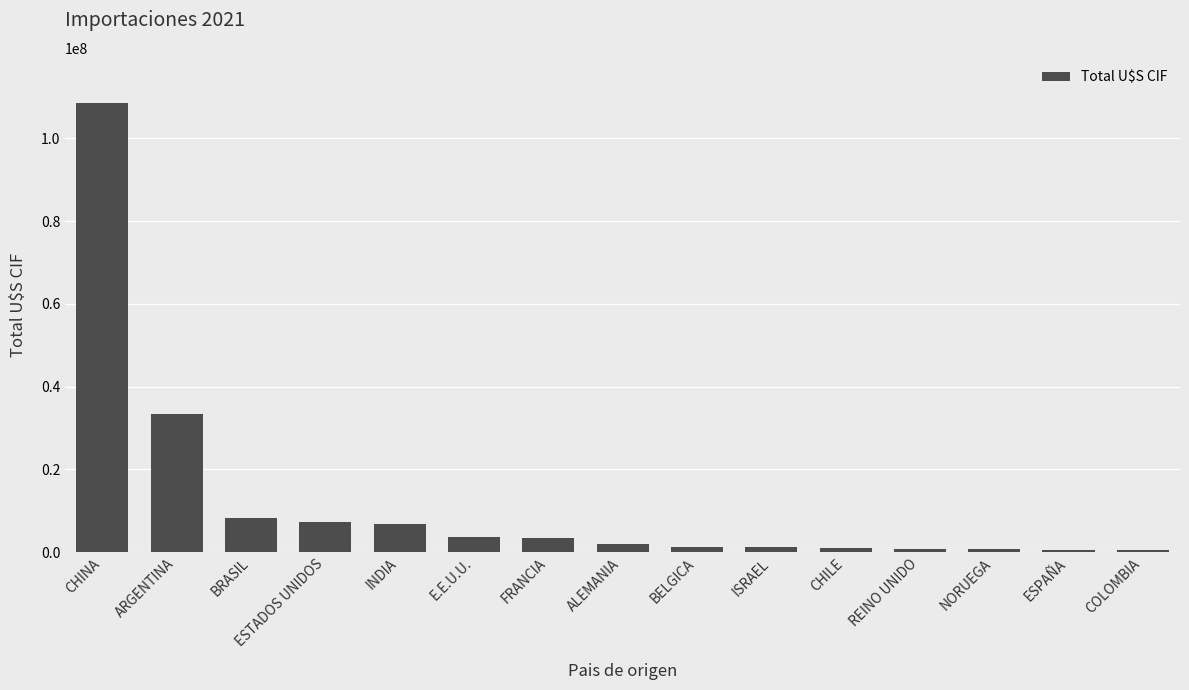

Does the chart contain any negative values?

No